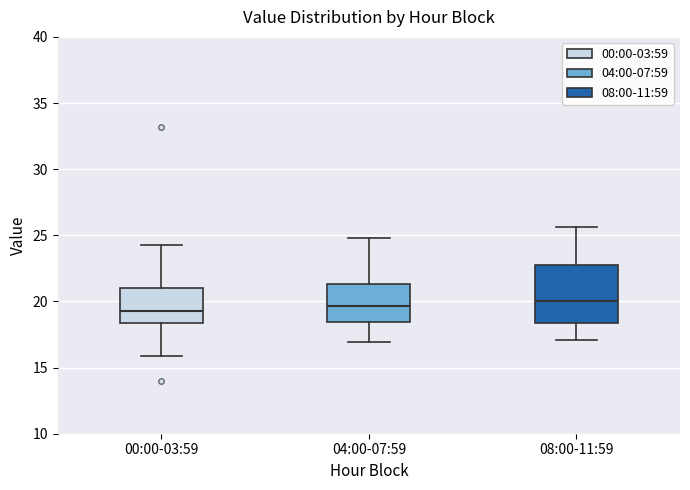

Which box is the tallest, from its lower edge to its upper edge?

08:00-11:59